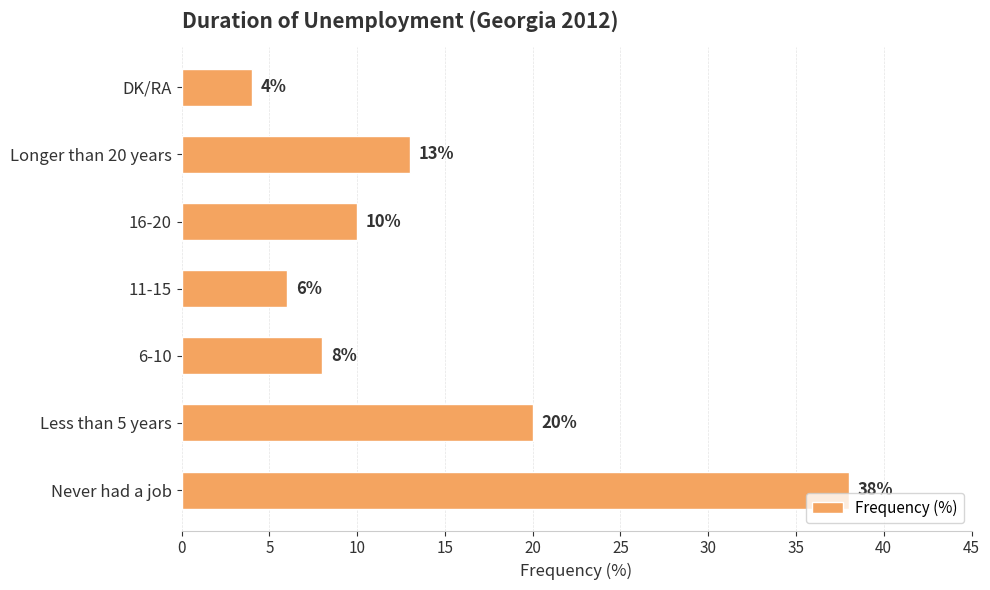

At which label is the value closest to 21?

Less than 5 years